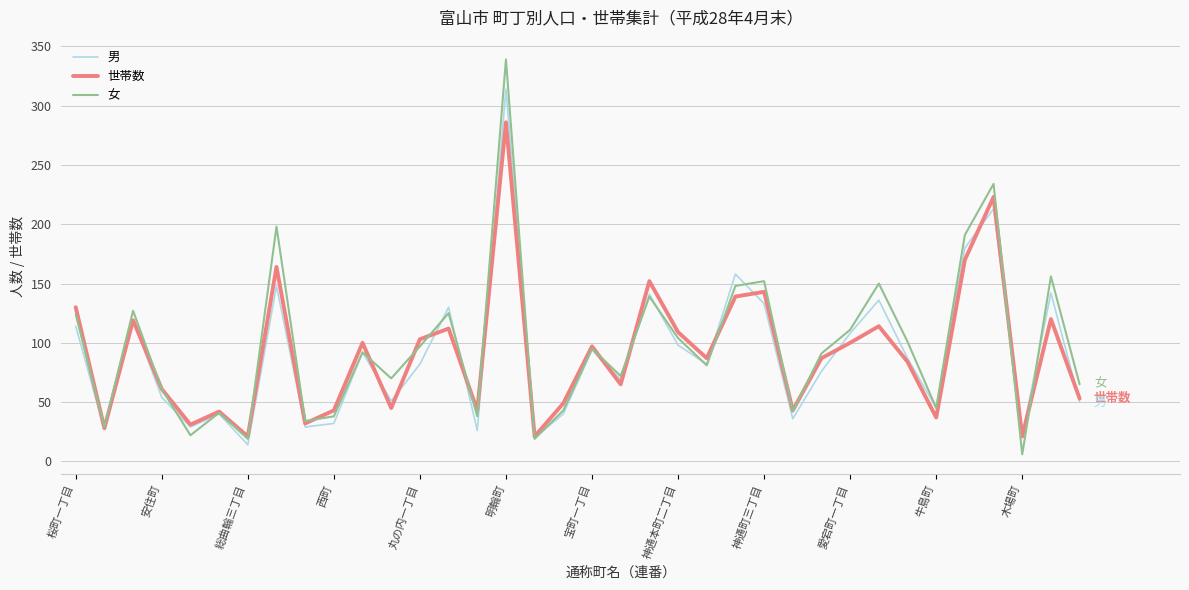

What is the highest value of the 男 series?

314